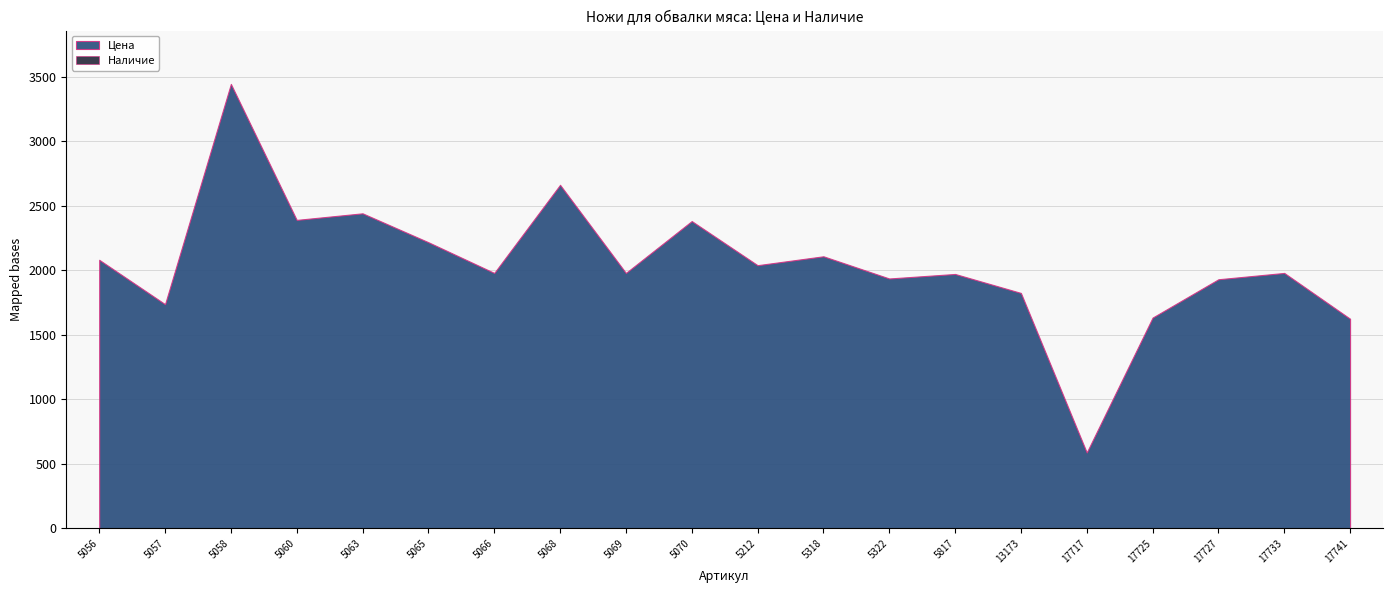

True or false: Цена and Наличие intersect in this chart.

False